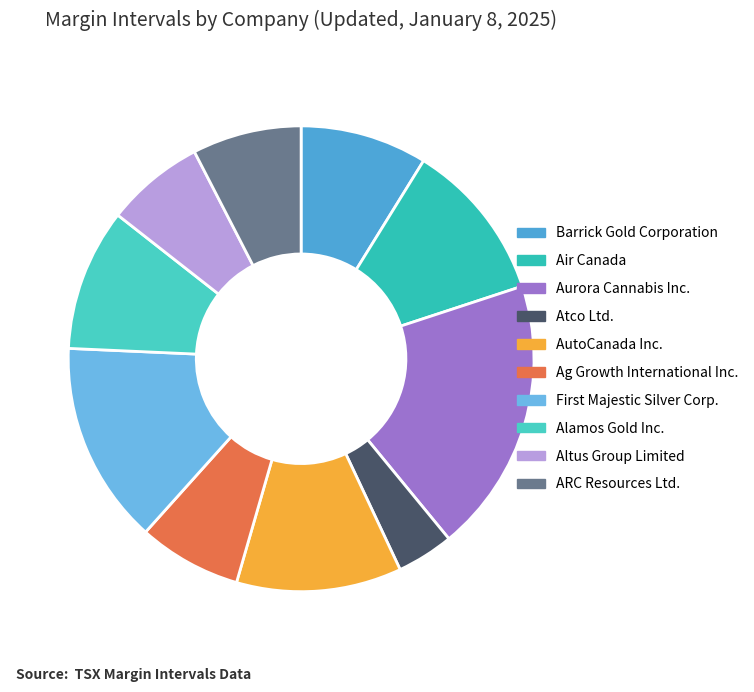

To the nearest percent, what is the combined percentage of ARC Resources Ltd. and Atco Ltd.?

12%